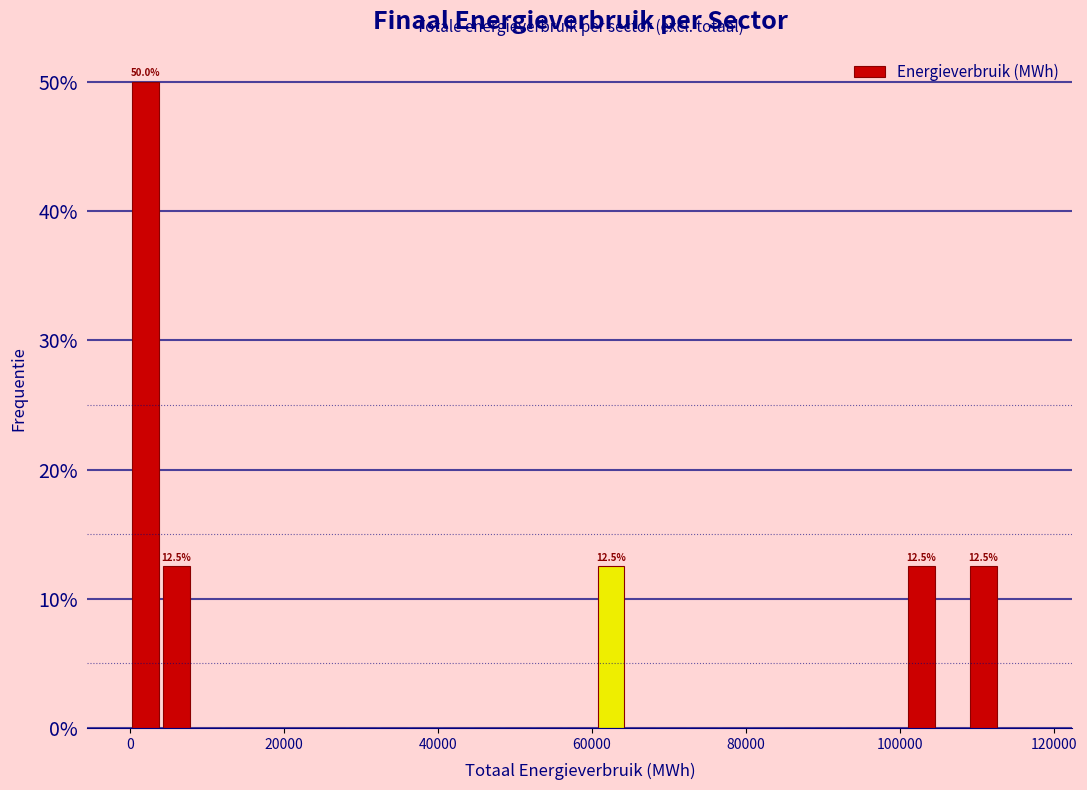

Around what value on the x-axis is the tallest bar? Give the approximate position of its centre, as read against the axis.

2000